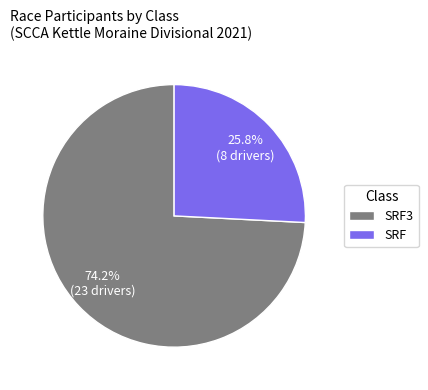

Count the number of slices in the pie.

2